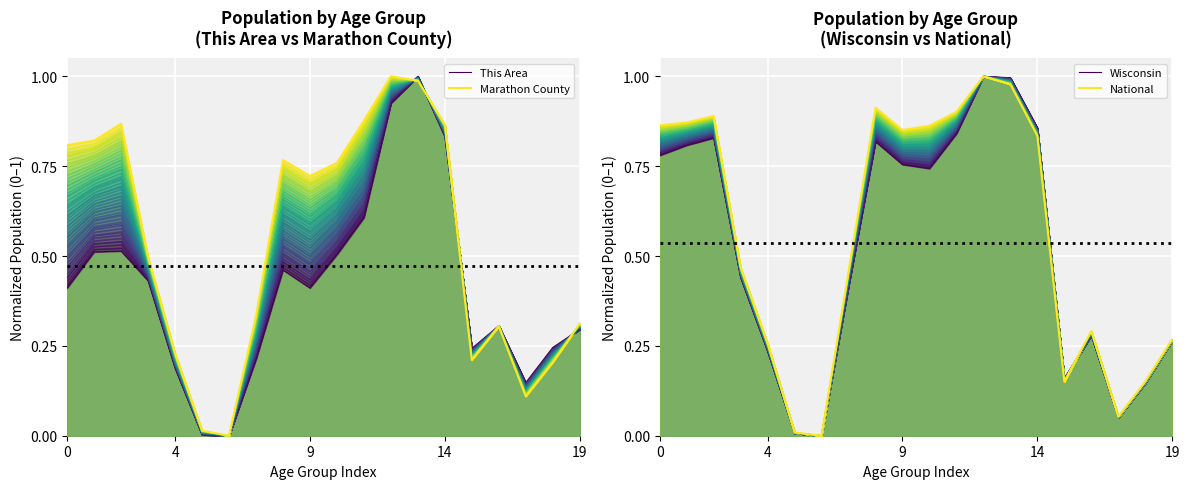

What is the difference between the highest and lowest values at 18?

0.1